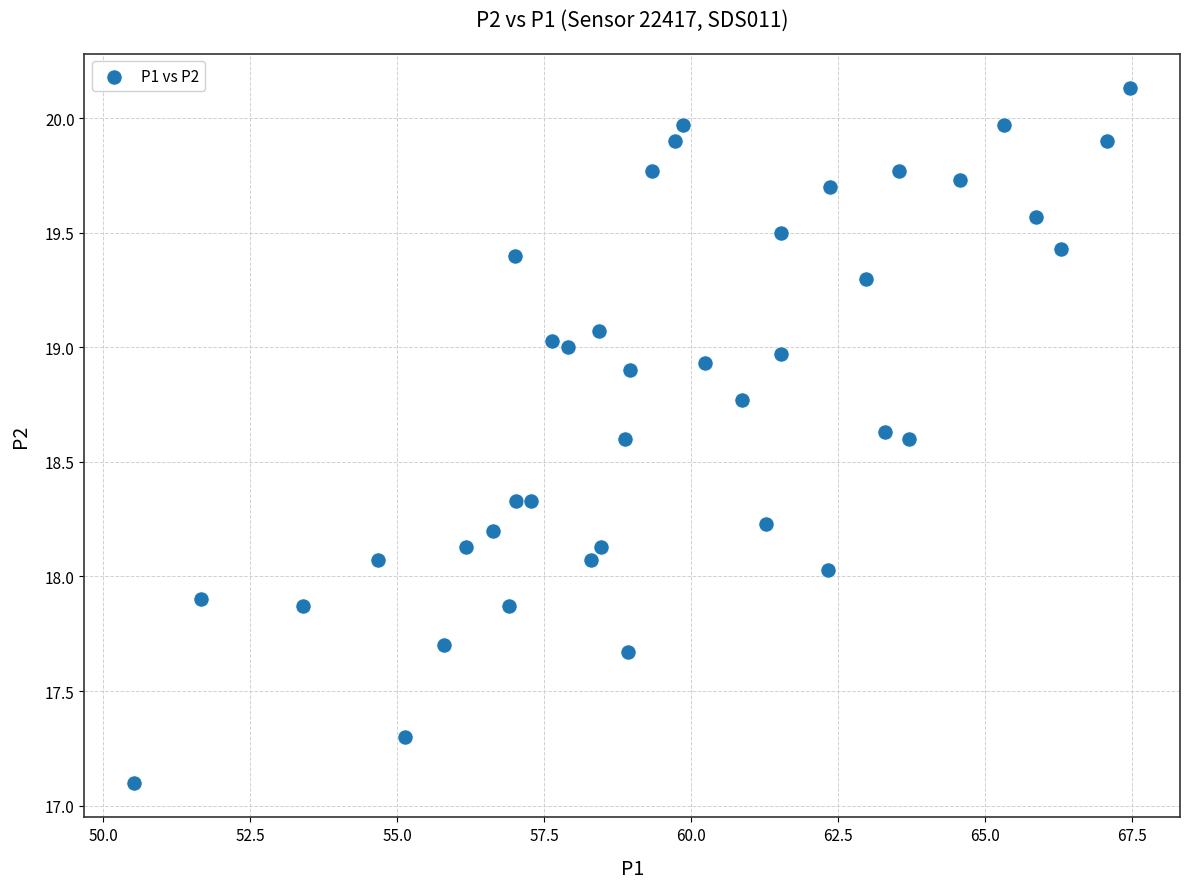

What is the range of X values (max minus min)?

16.9